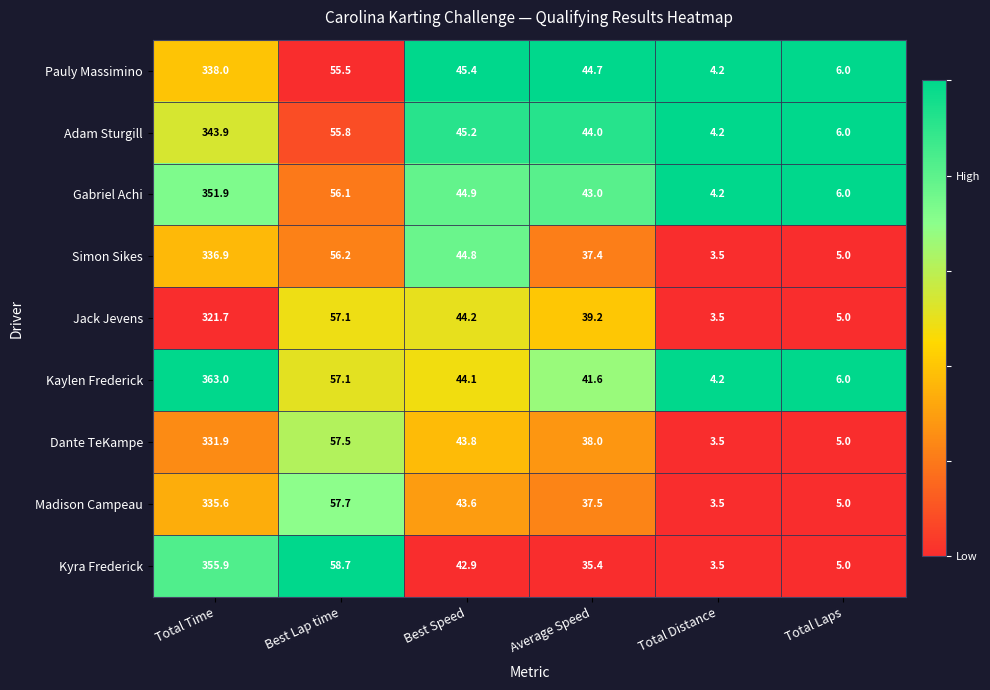

At which label does Adam Sturgill first exceed 45?

Total Time